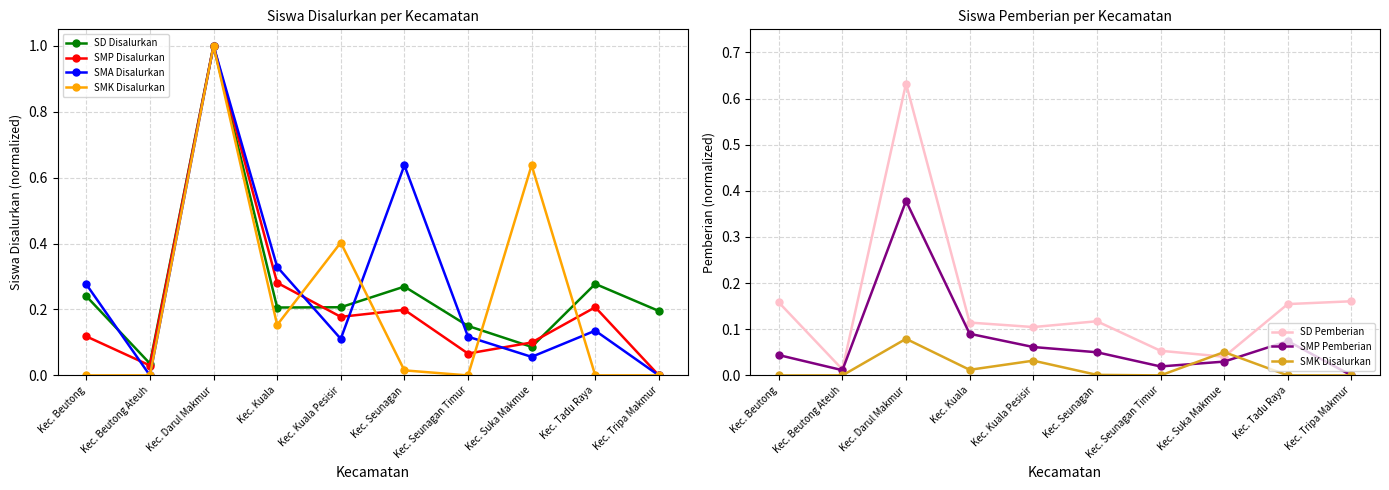

The value of SMA Disalurkan at Kec. Suka Makmue is 0.0. True or false?

False